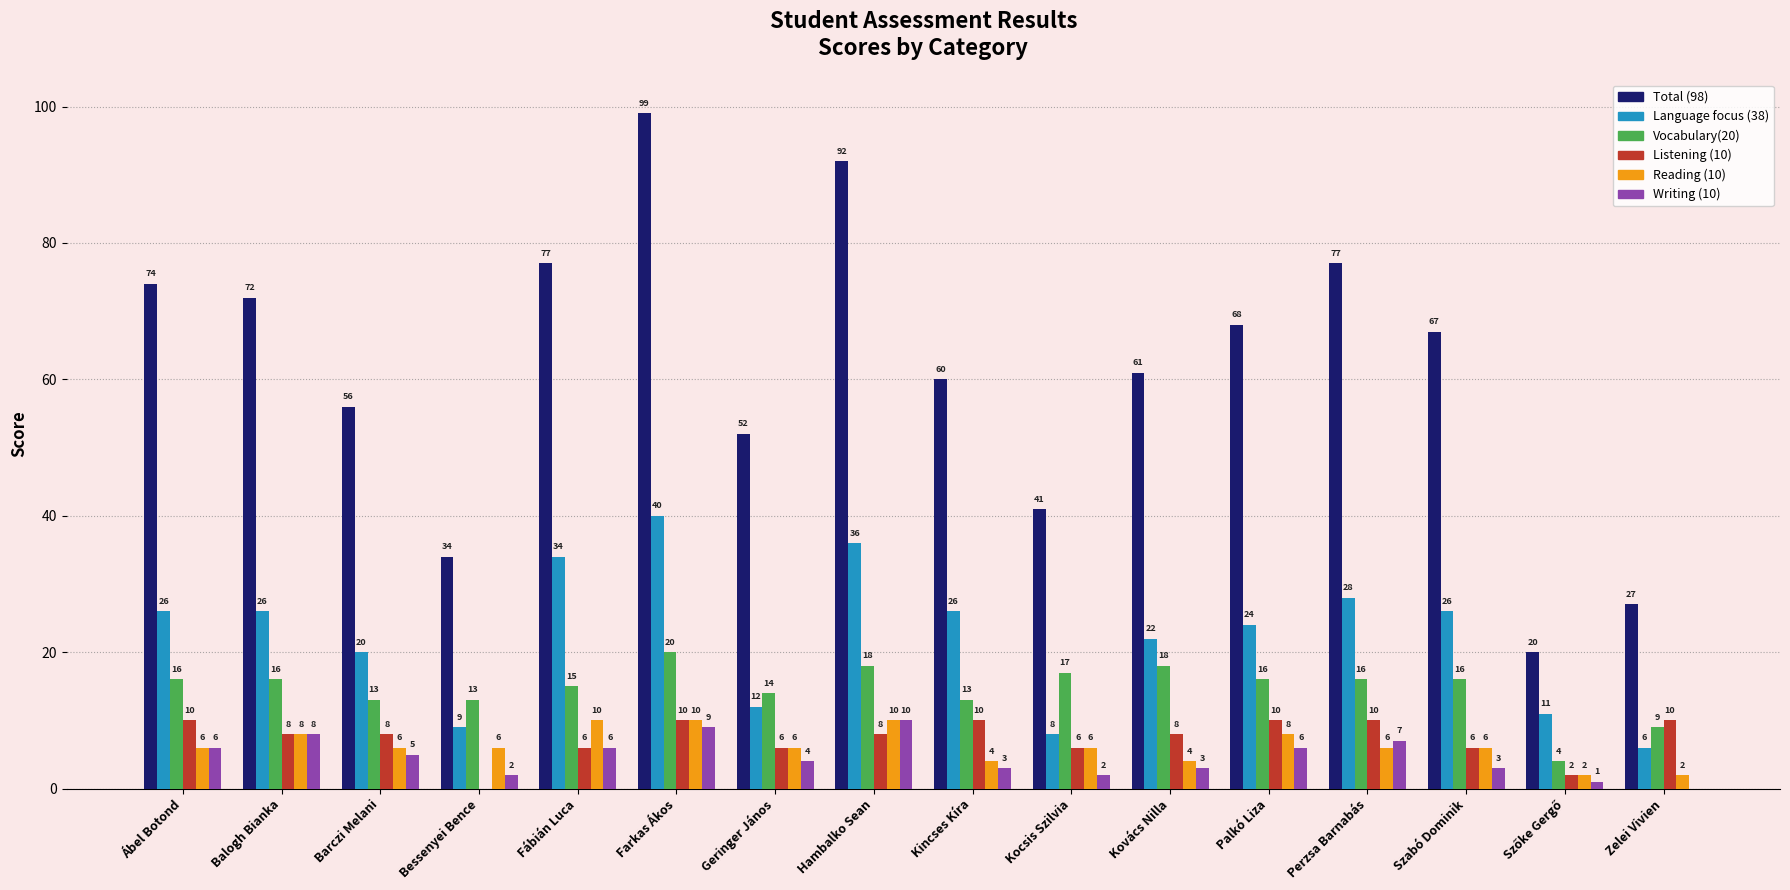

Which series has the widest spread of values?

Total (98)